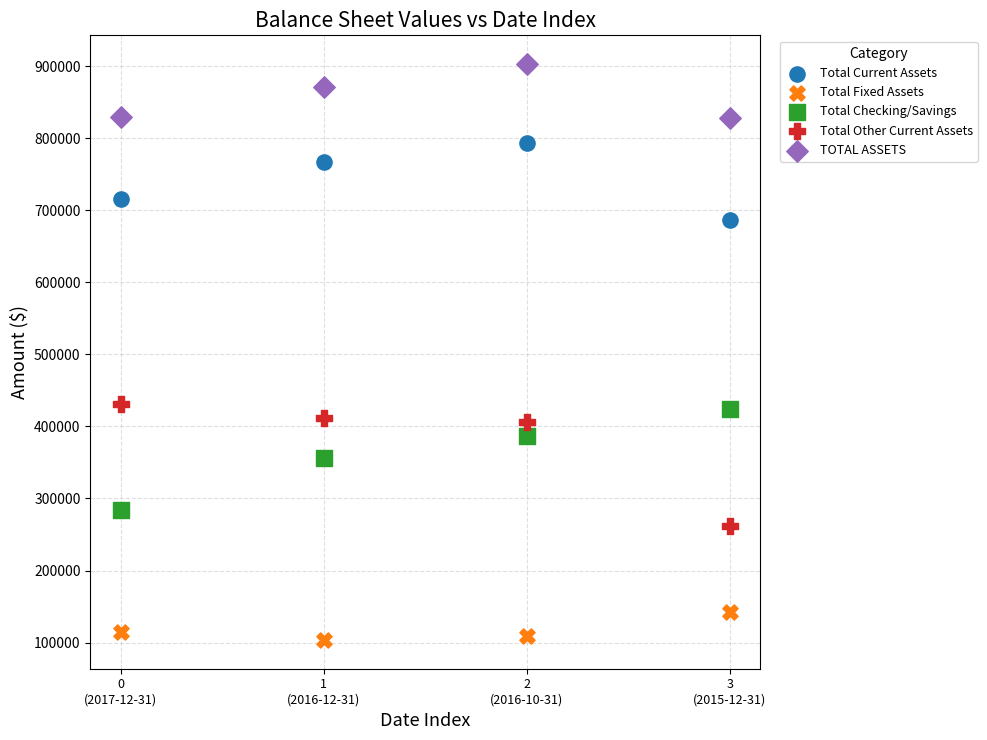

Across all data points, what is the range of Y values (max minus min)?

799033.8